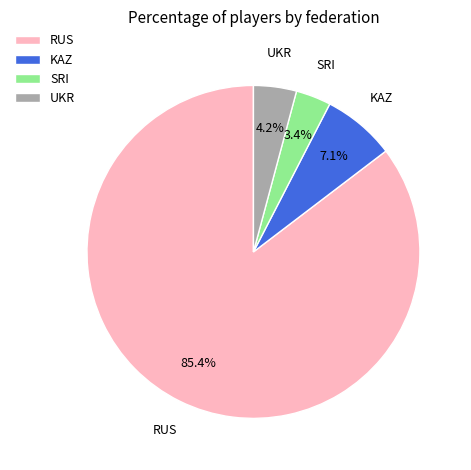

Do SRI and UKR together represent more than half of the pie?

No